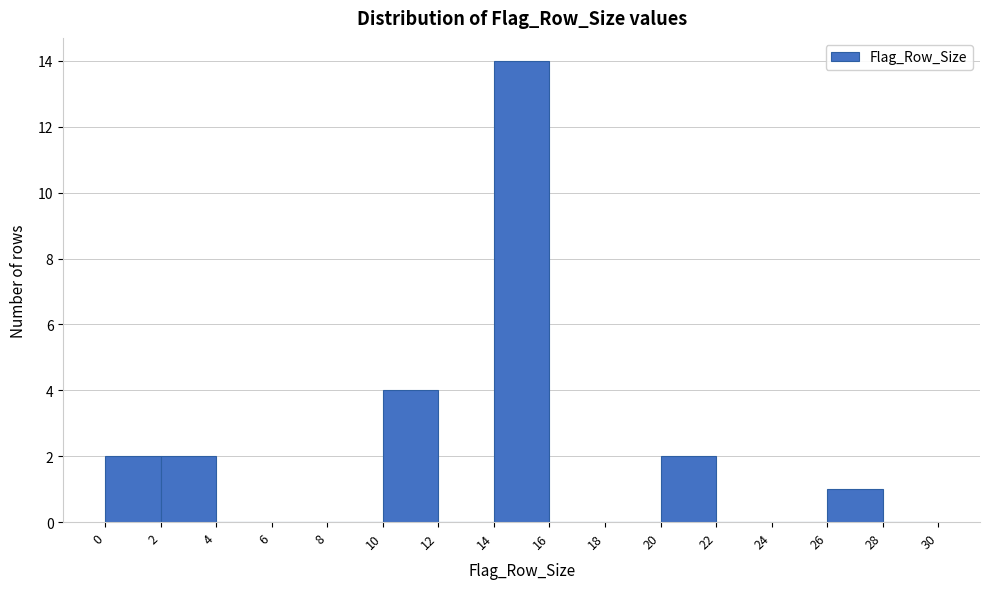

Over which range of the x-axis is the bar tallest?

14 to 16